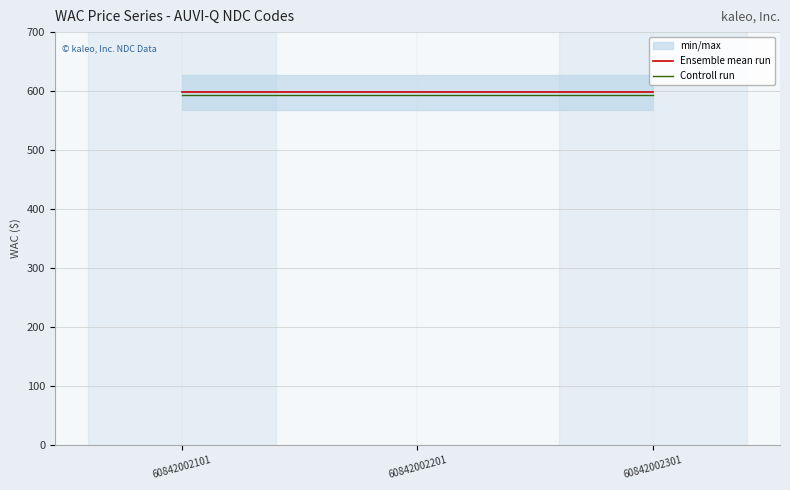

Which series has the largest total across all categories?

Ensemble mean run